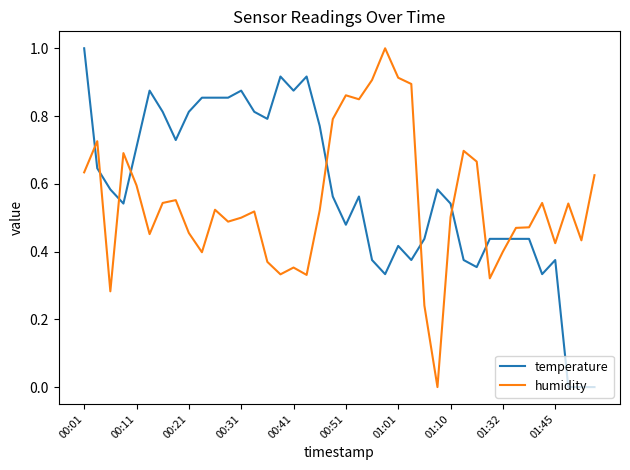

What is the sum of all temperature values?

23.1